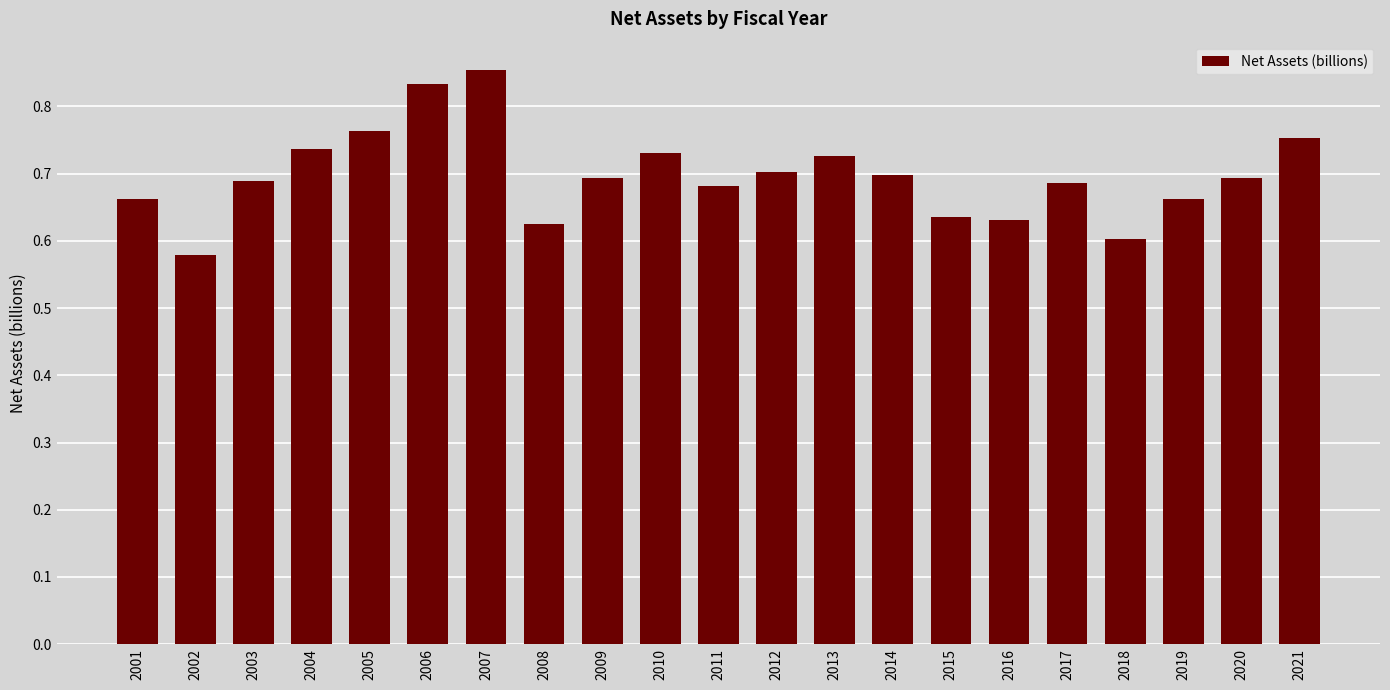

Which label corresponds to the largest value in the chart?

2007